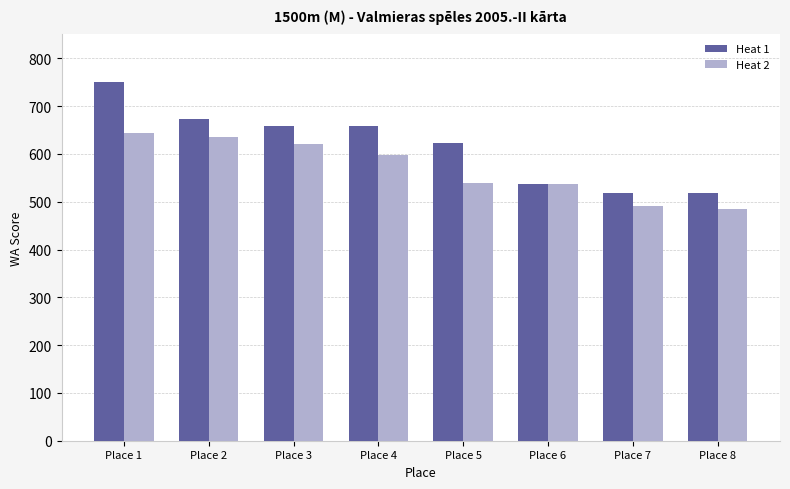

Which label corresponds to the smallest value in the chart?

Place 8